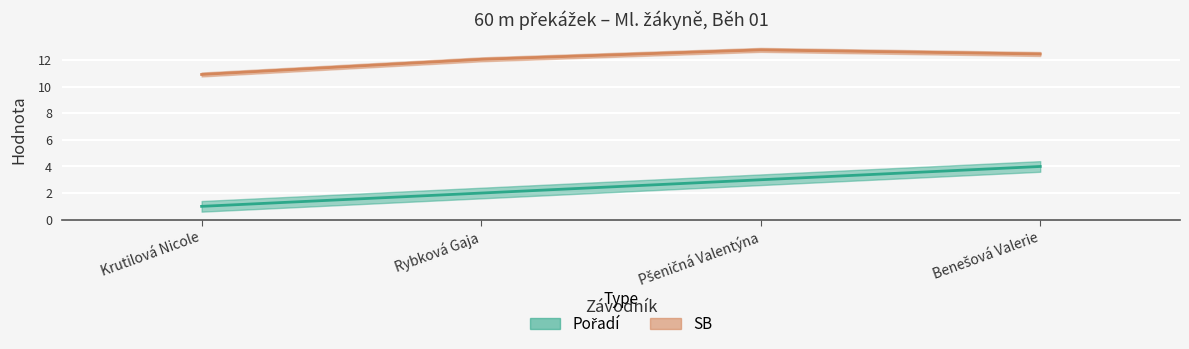

True or false: SB has more than 2 points higher than both neighbors.

False